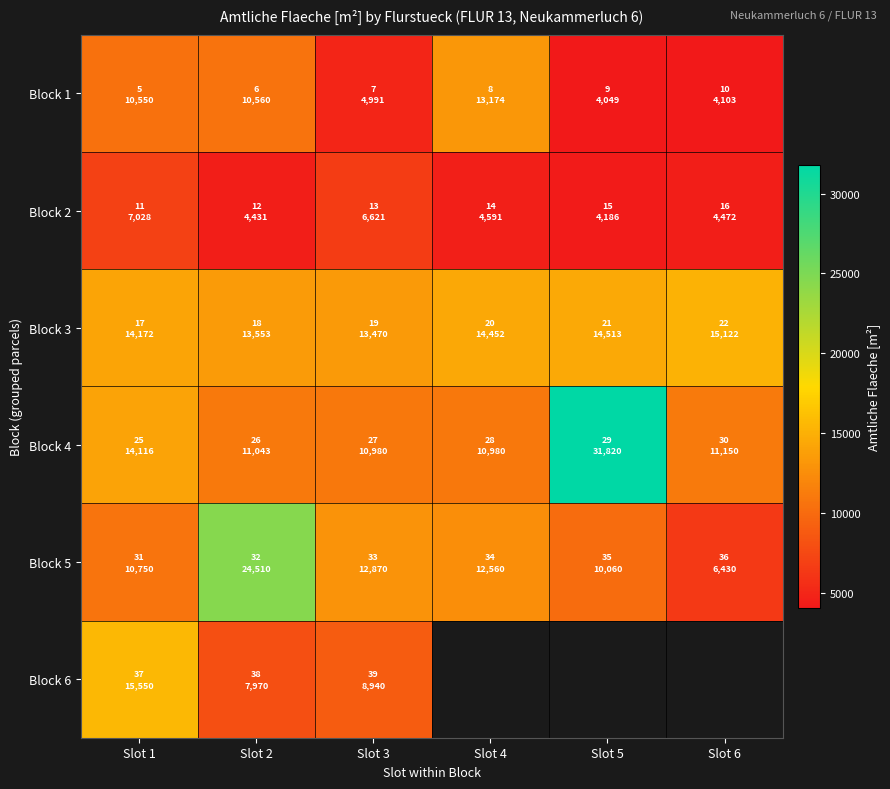

Is the value of Block 1 at Slot 2 greater than the value of Block 4 at Slot 5?

No